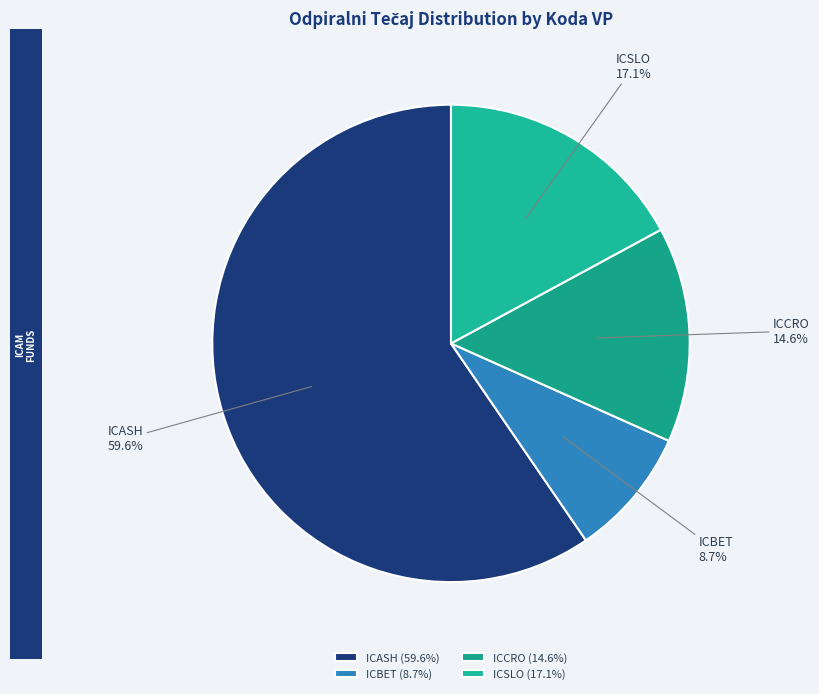

Combined, what portion of the pie is ICASH and ICSLO?

76.7%